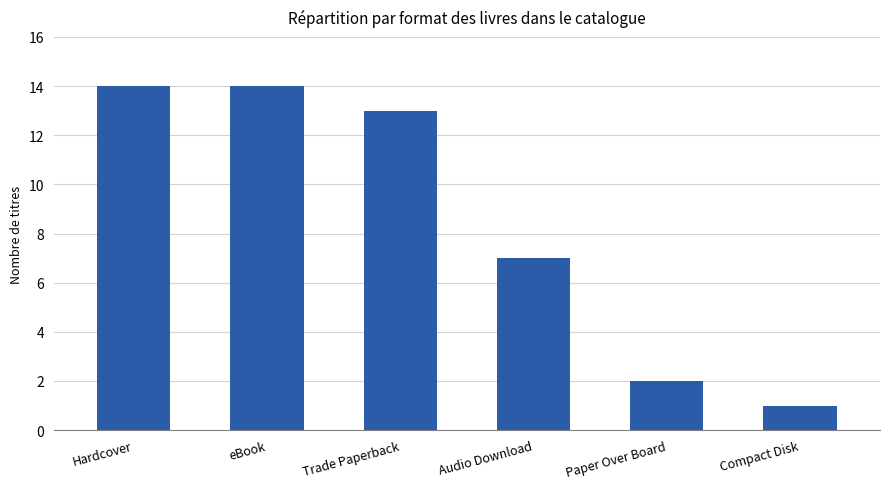

What is the sum of all values?

51